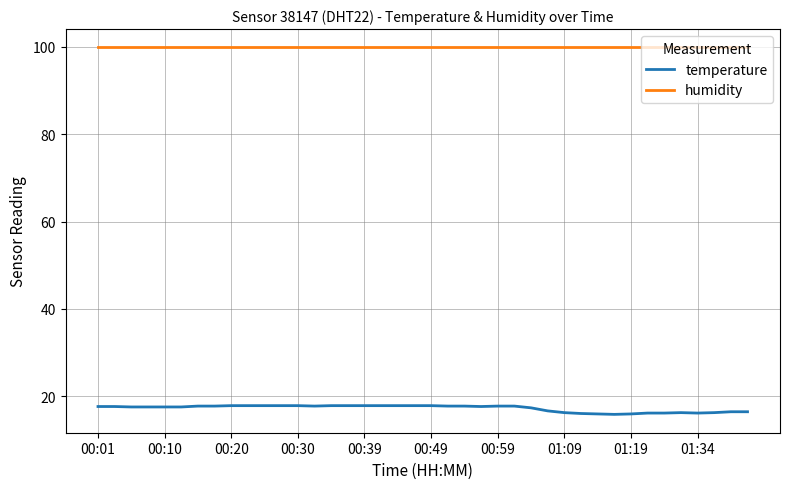

Rank the series by their maximum value, from lowest to highest.

temperature, humidity